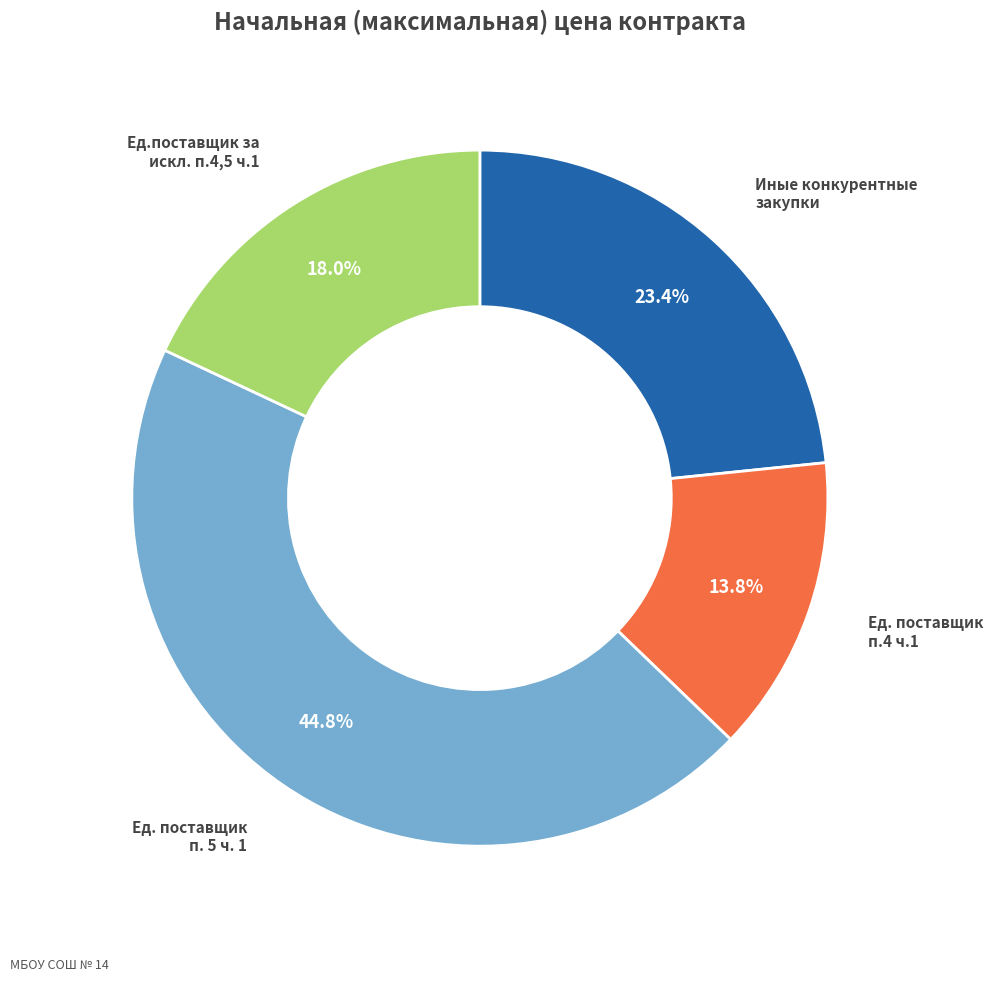

Does any single category account for the majority?

No